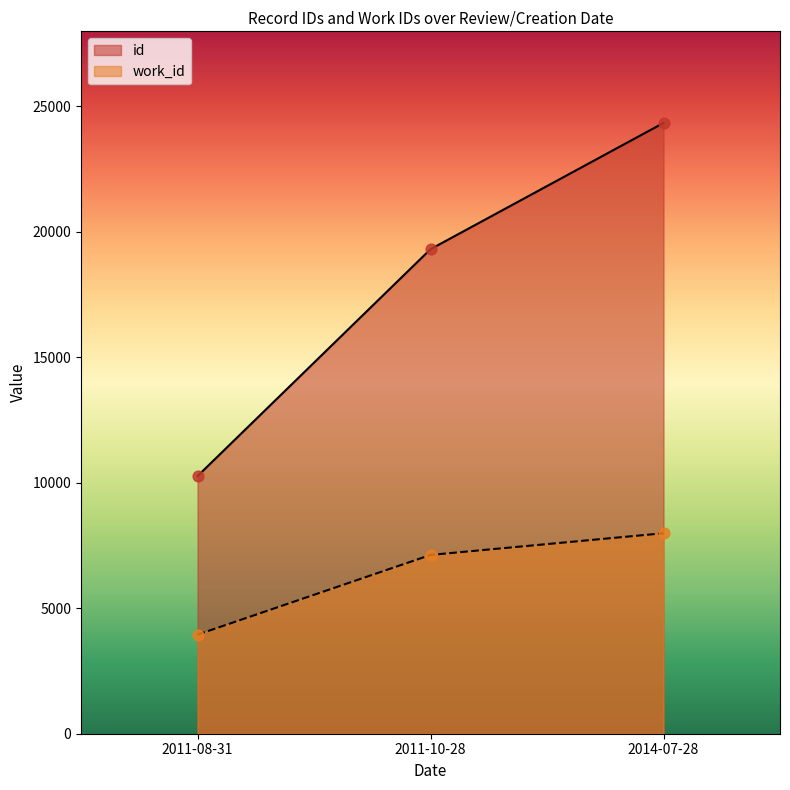

At which category is the sum across all series the highest?

2014-07-28